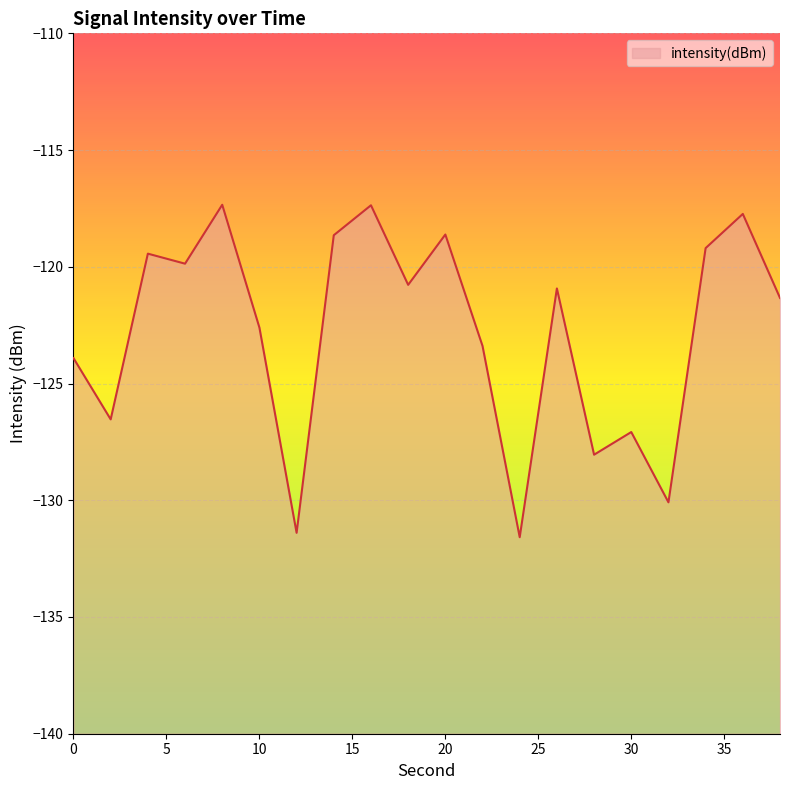

What is the value of the 10th point from the left?

-120.8